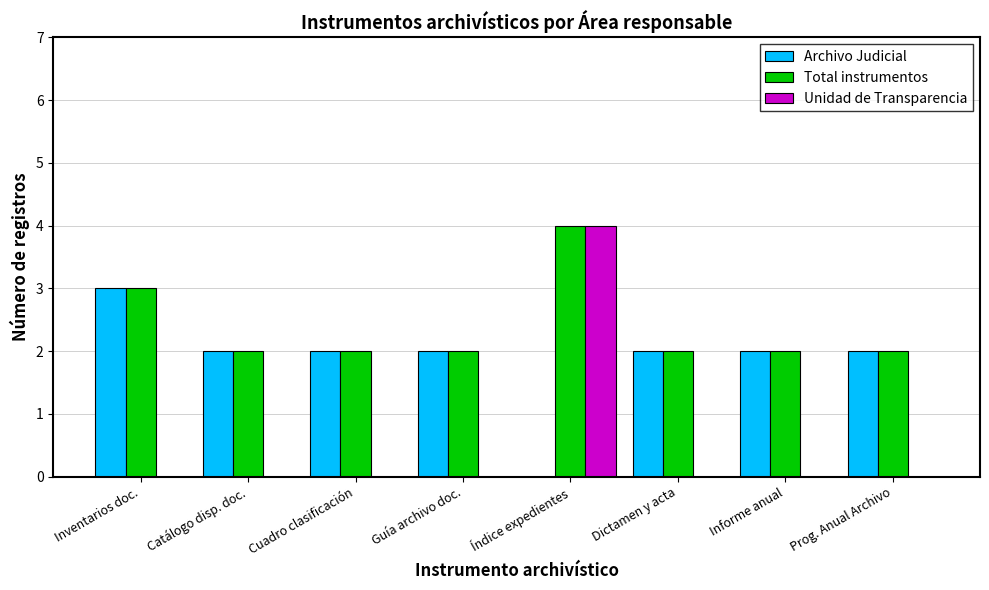

At which label is Total instrumentos closest to 3?

Inventarios doc.